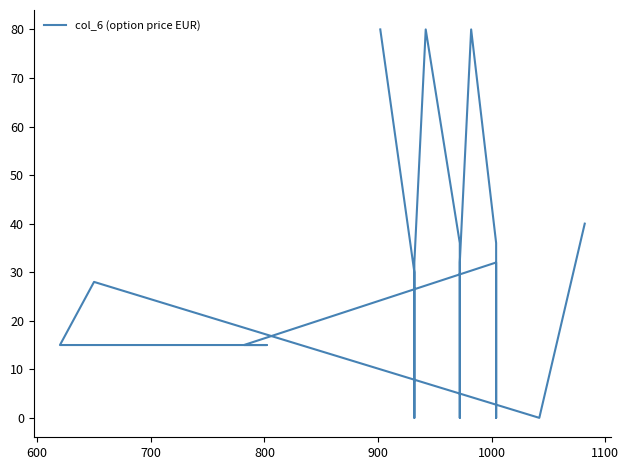

What is the difference between the second highest and minimum values?

80